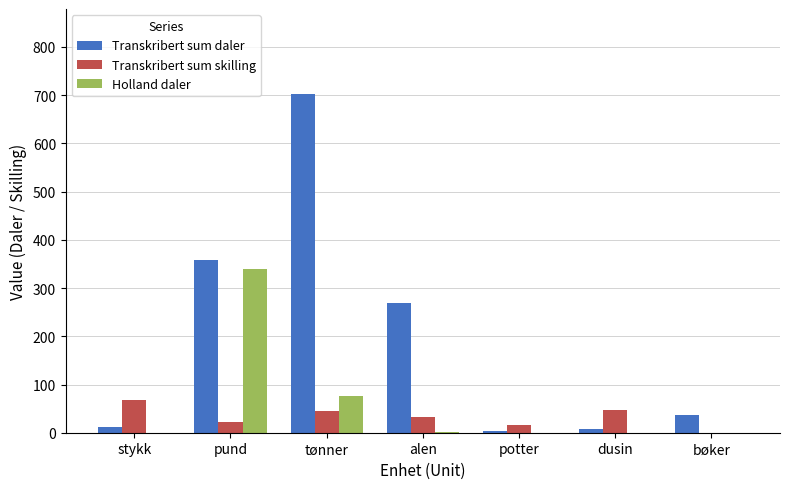

How many values in the Holland daler series exceed 0?

3